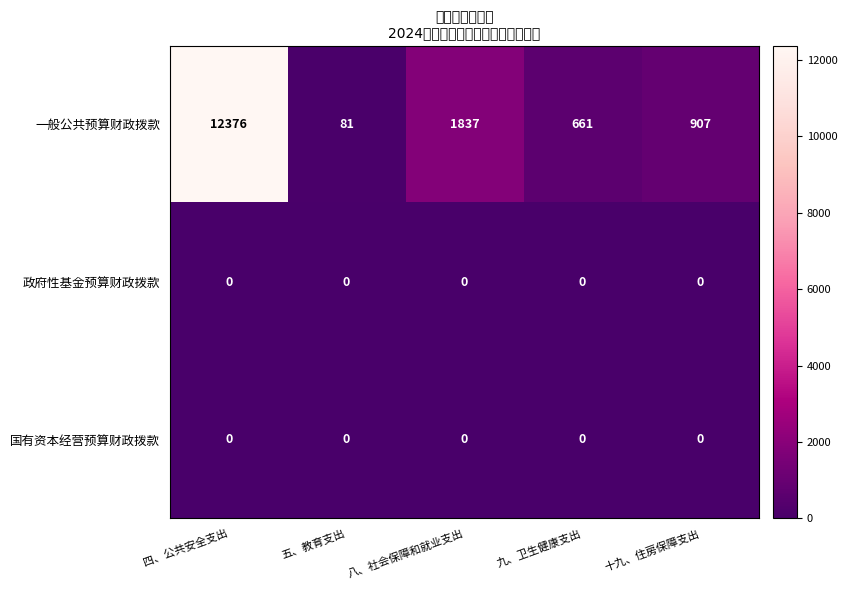

Reading left to right, transcribe all the data shown in this chart.

一般公共预算财政拨款: 四、公共安全支出=12376	五、教育支出=81	八、社会保障和就业支出=1837	九、卫生健康支出=661	十九、住房保障支出=907
政府性基金预算财政拨款: 四、公共安全支出=0	五、教育支出=0	八、社会保障和就业支出=0	九、卫生健康支出=0	十九、住房保障支出=0
国有资本经营预算财政拨款: 四、公共安全支出=0	五、教育支出=0	八、社会保障和就业支出=0	九、卫生健康支出=0	十九、住房保障支出=0